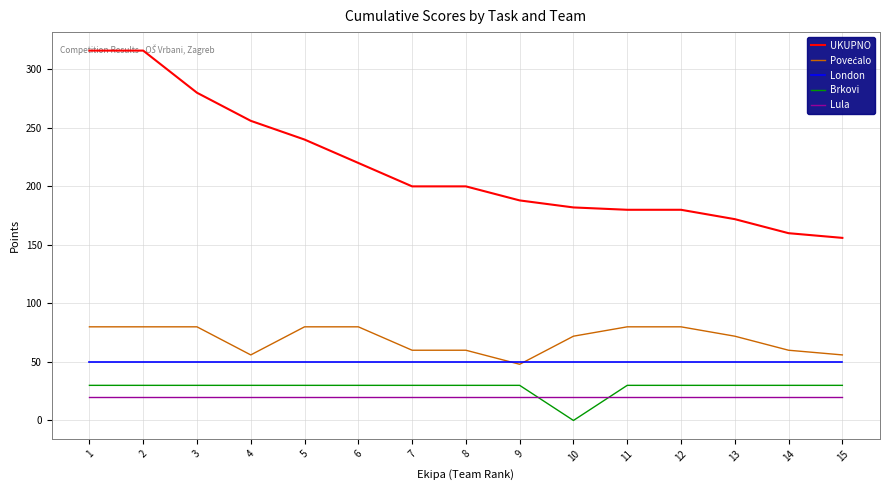

What is the spread (max minus min) of values at 15?

136